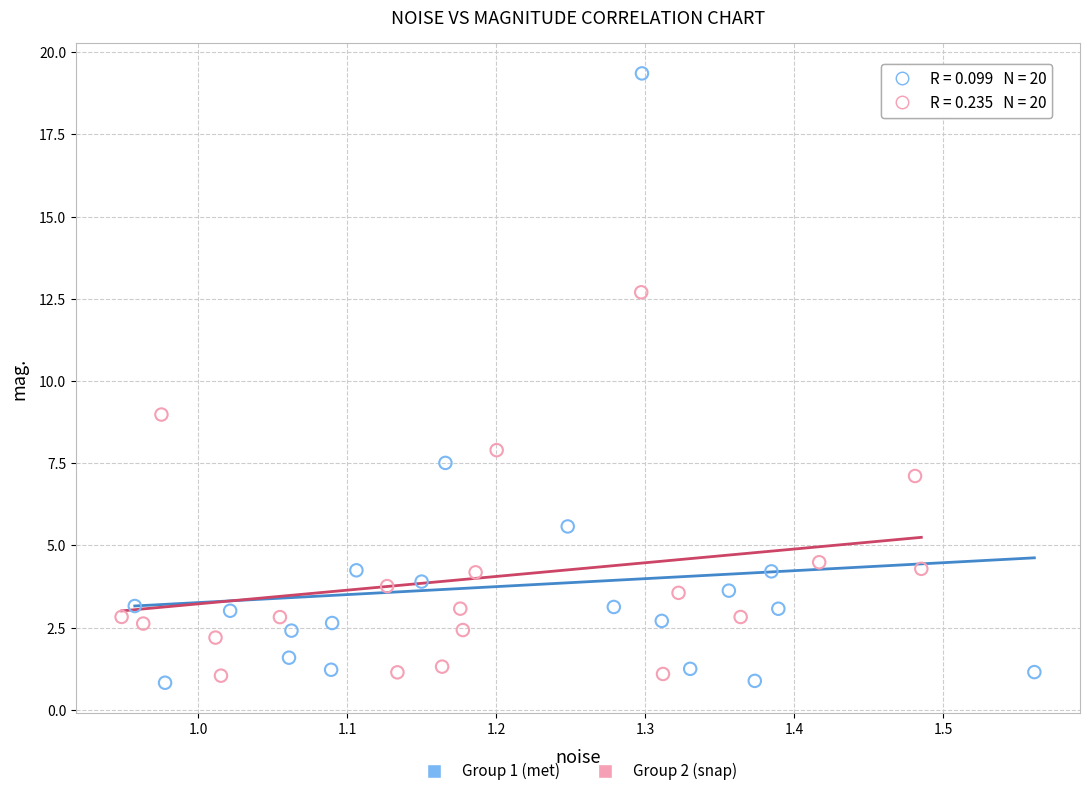

What are all the series names shown in the legend?

Group 1 (met), Group 2 (snap)